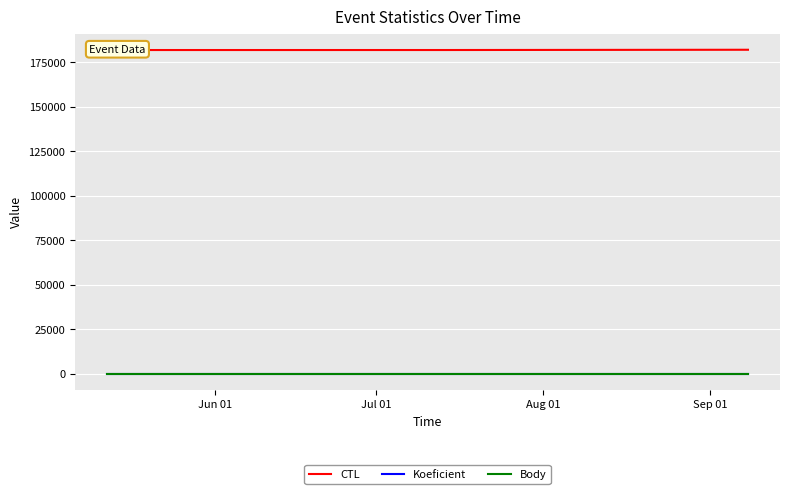

Which series has the largest range (max minus min)?

CTL